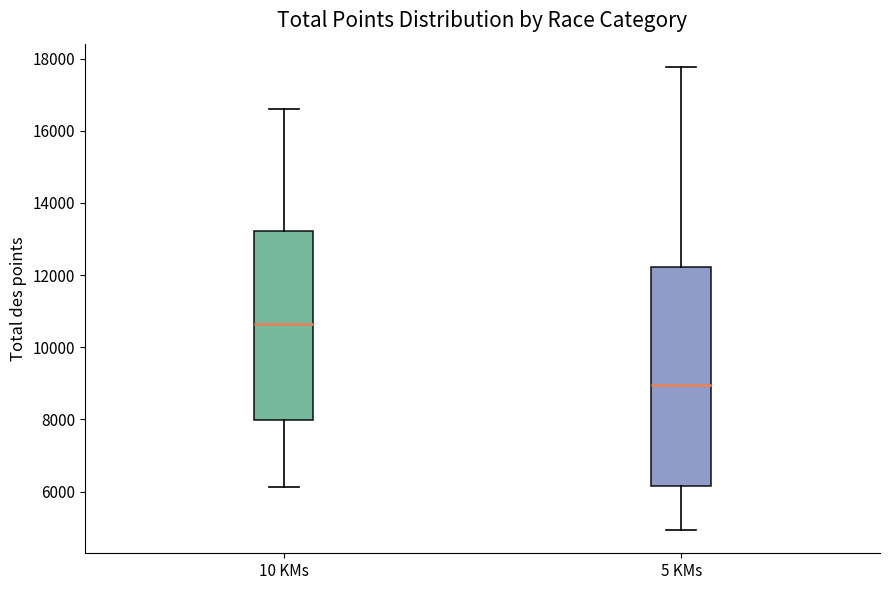

Where is the lower edge of the box for 5 KMs on the y-axis? The values are not printed on the chart, so give them approximately, as read against the axis.

6200